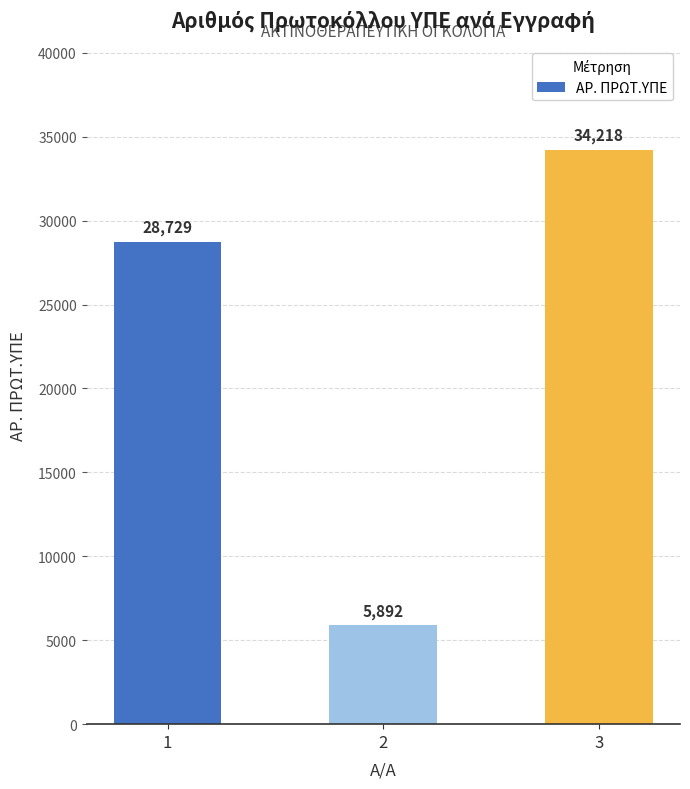

What value does the data have at 1, to the nearest 100?

28700